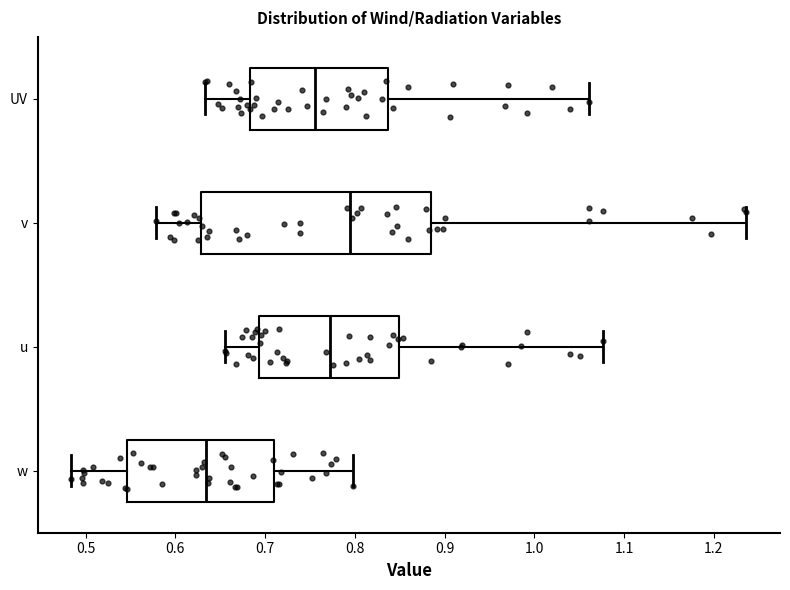

Where is the right edge of the box for w on the x-axis? The values are not printed on the chart, so give them approximately, as read against the axis.

0.71